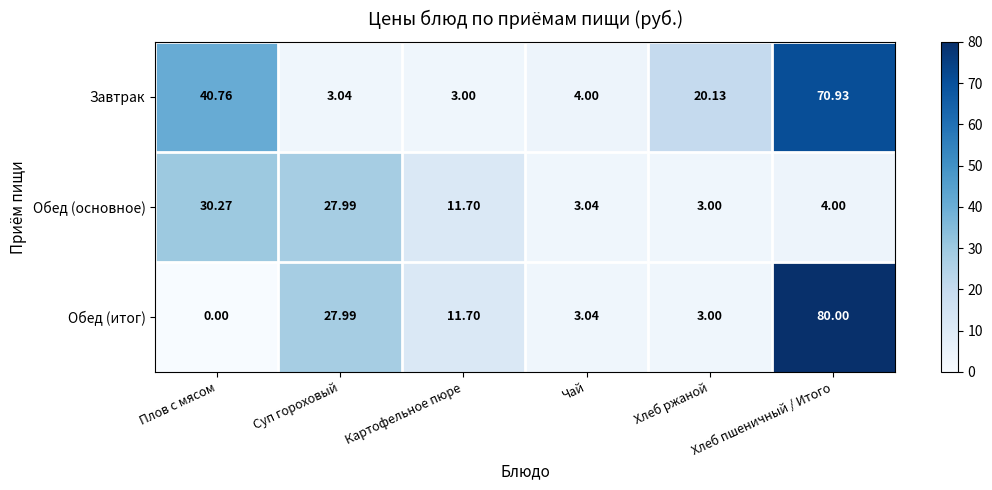

At which label does Обед (основное) first exceed 11?

Плов с мясом